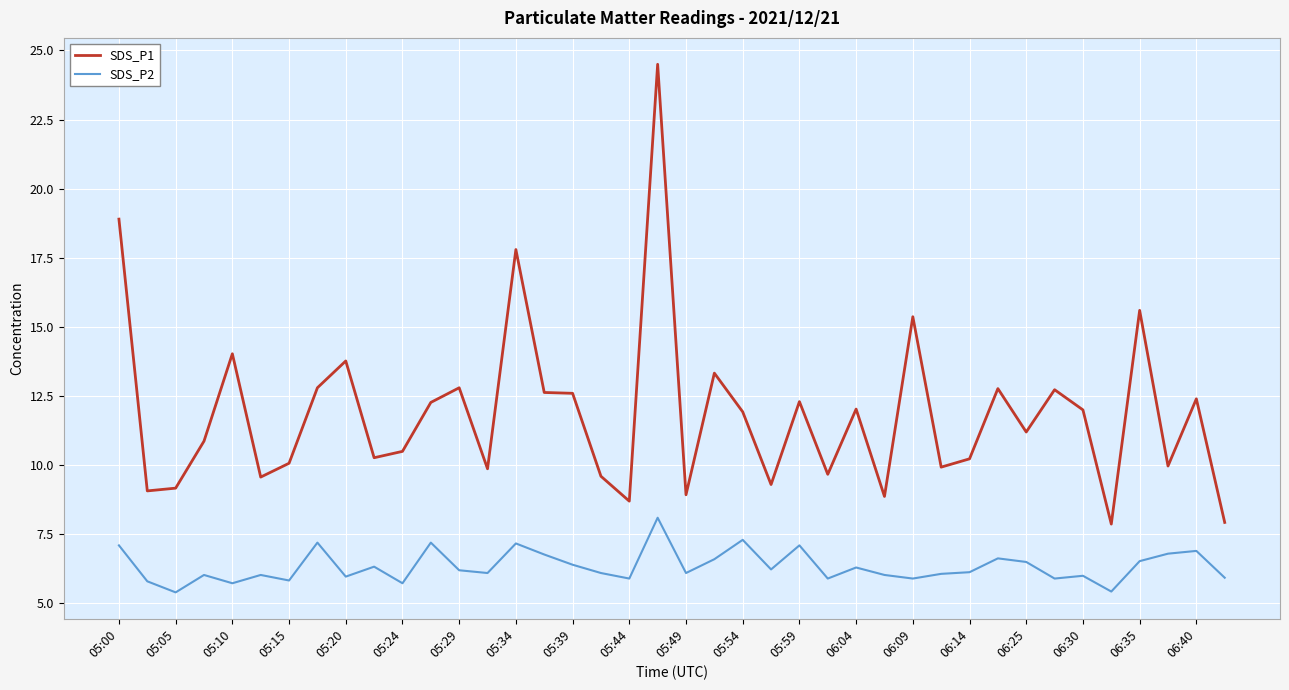

True or false: SDS_P1 and SDS_P2 intersect in this chart.

False